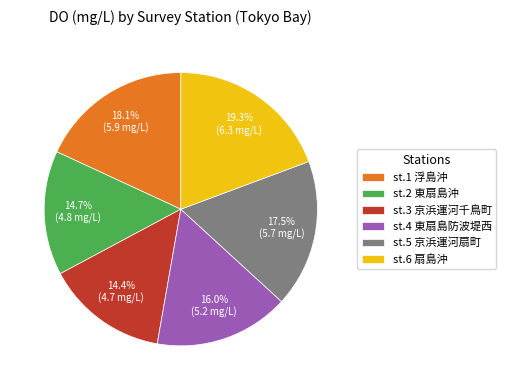

What percentage do st.6 扇島沖 and st.4 東扇島防波堤西 together represent?

35.3%